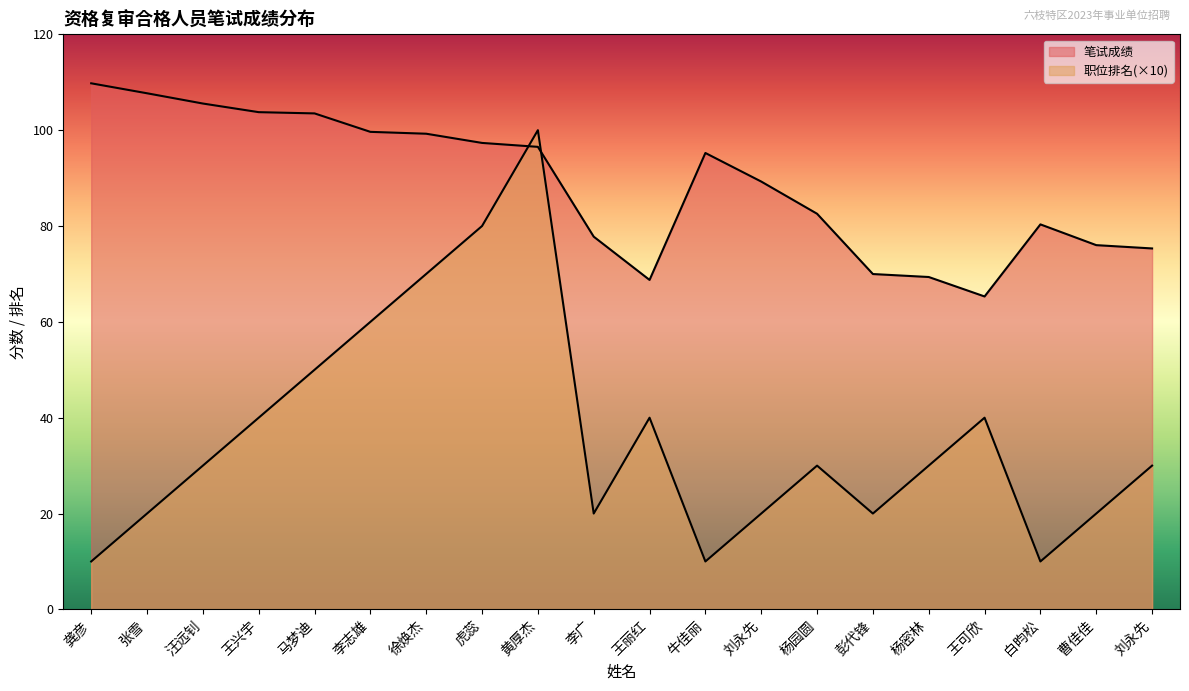

How many values in the 笔试成绩 series exceed 95?

10